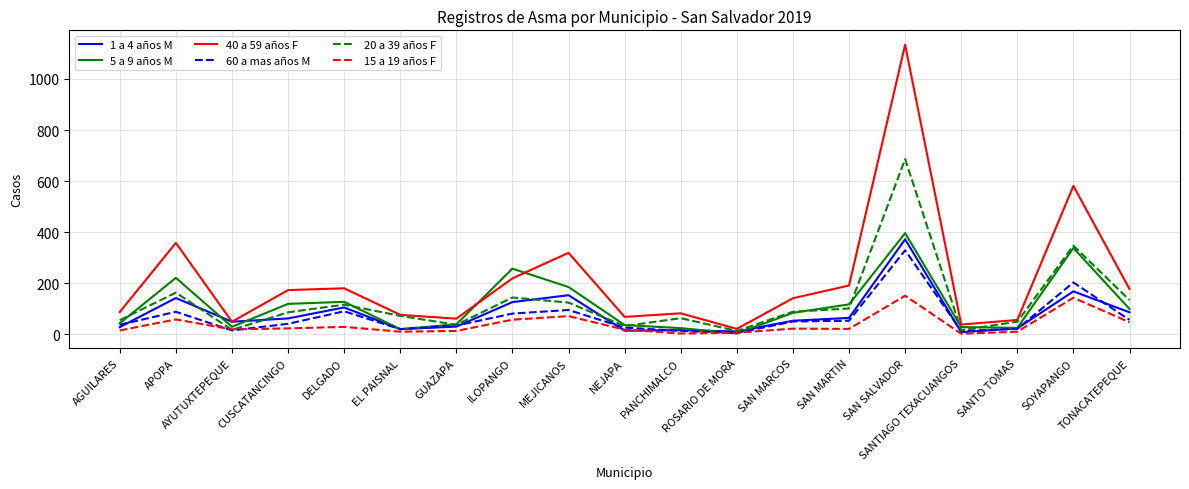

What position from the left is ILOPANGO?

8